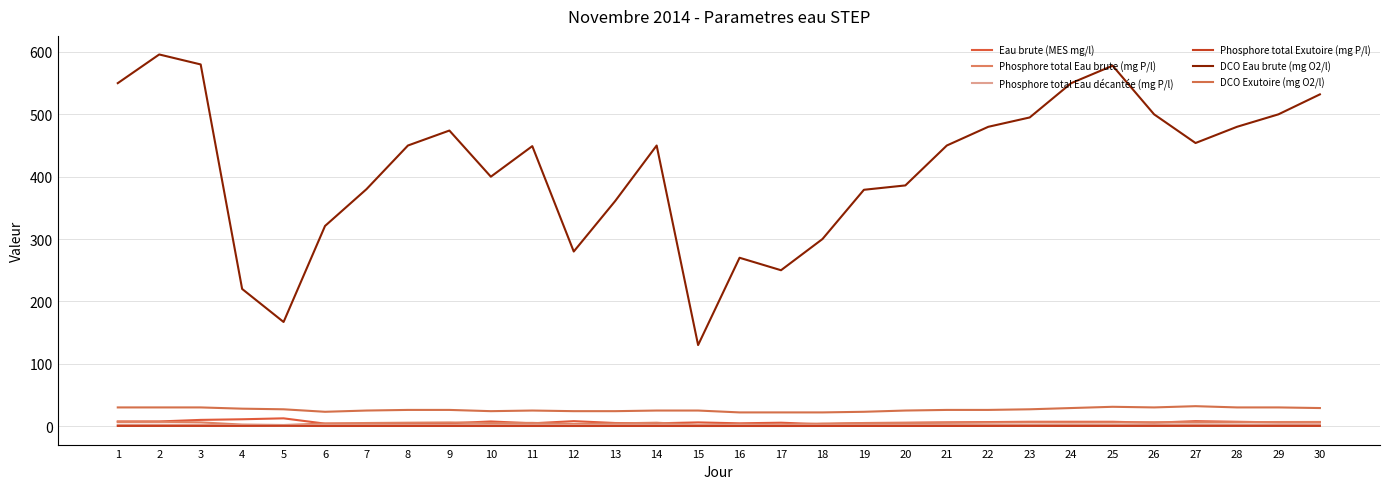

What is the difference between the DCO Eau brute (mg O2/l) values at 8 and 12?

170.0